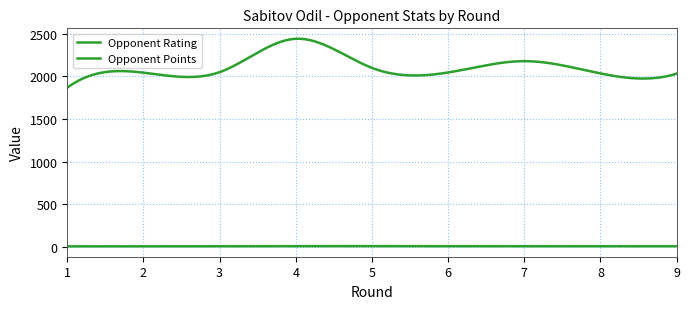

True or false: Opponent Rating and Opponent Points cross at least once.

False